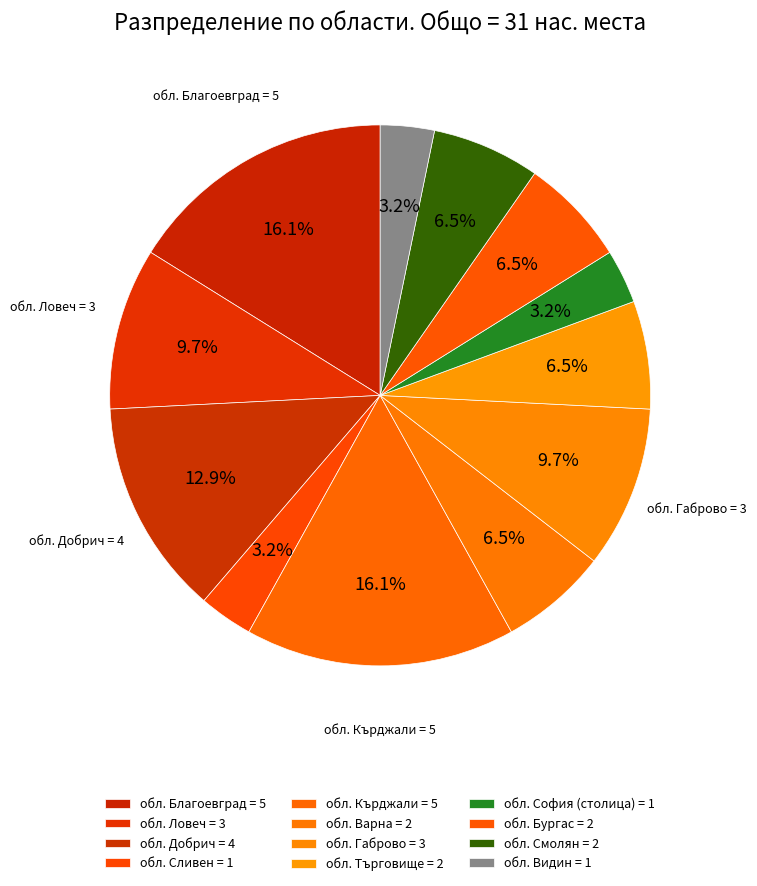

How many segments does this pie chart have?

12